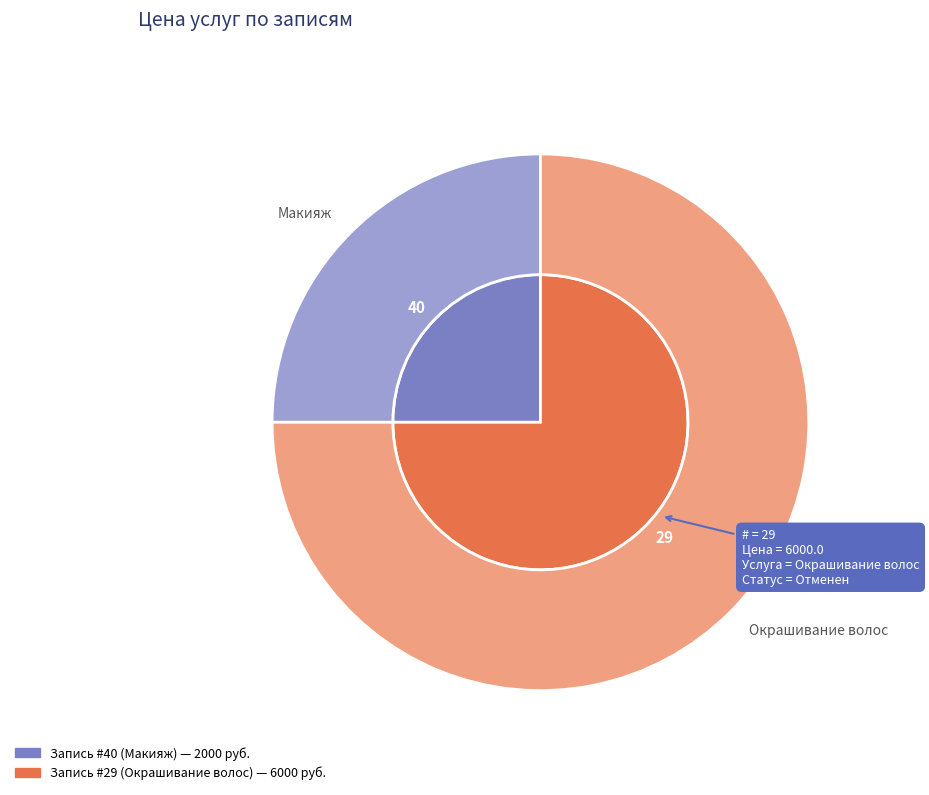

Between 0 and 1, which is larger?

1